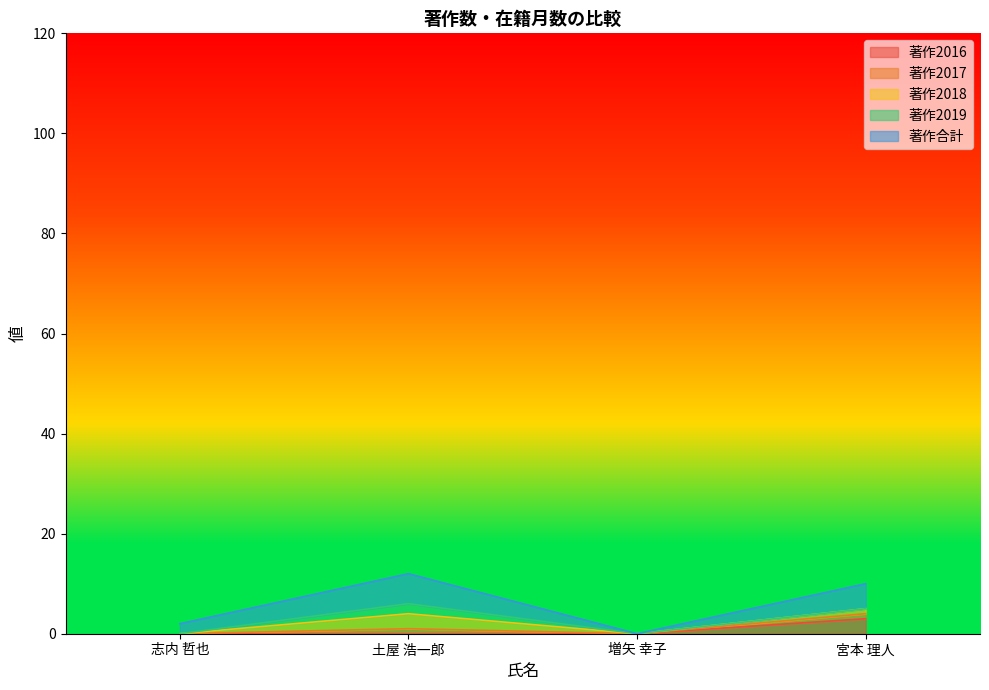

What is the difference between the 著作2017 values at 土屋 浩一郎 and 宮本 理人?

1